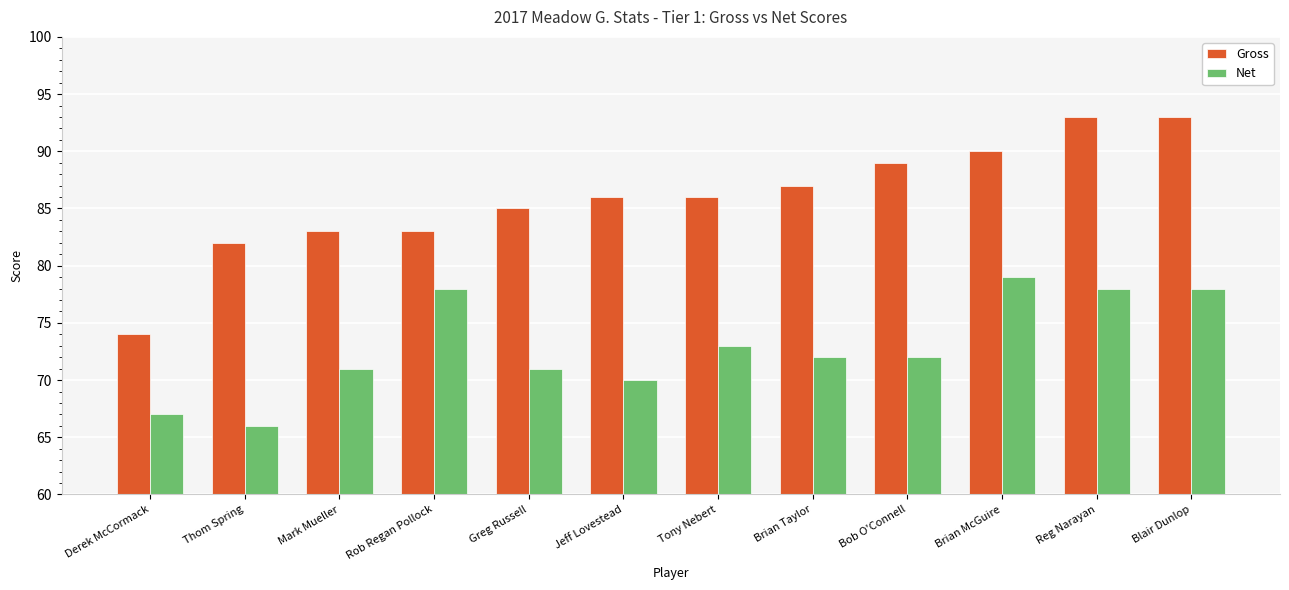

What position from the right is Mark Mueller?

10